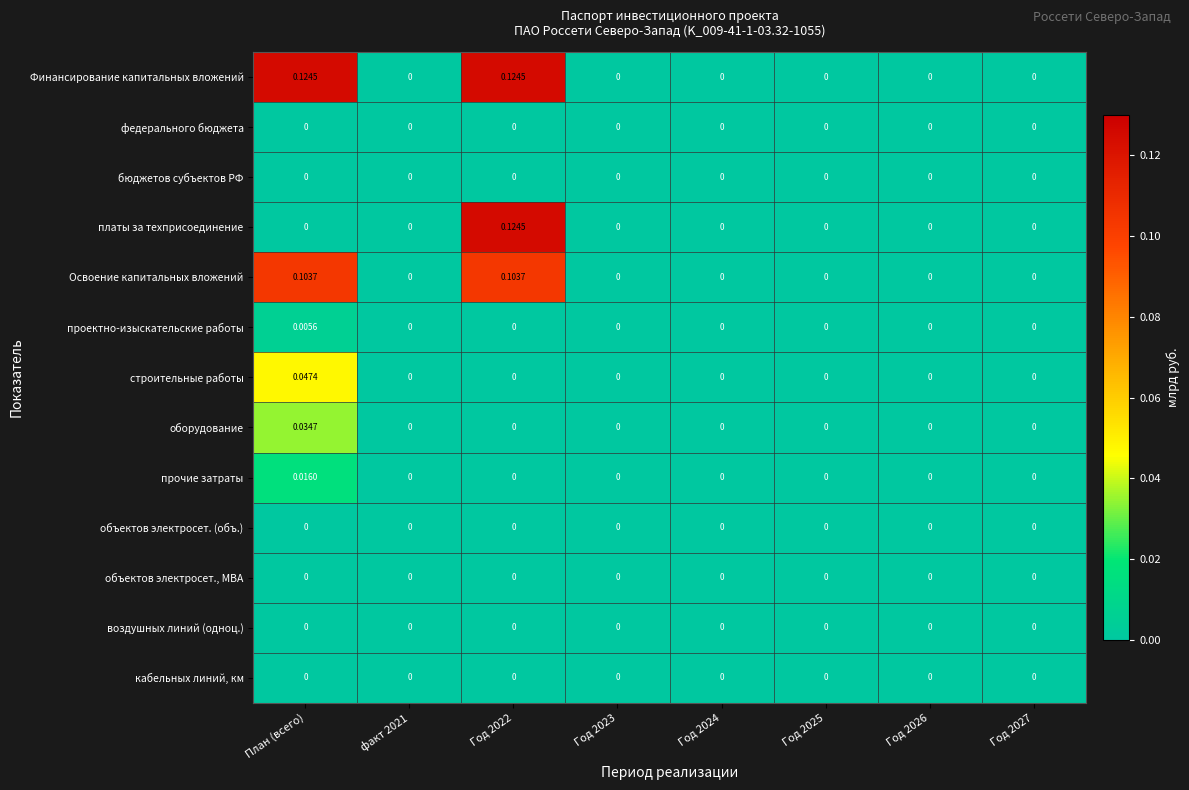

Which series has the largest total across all categories?

Финансирование капитальных вложений